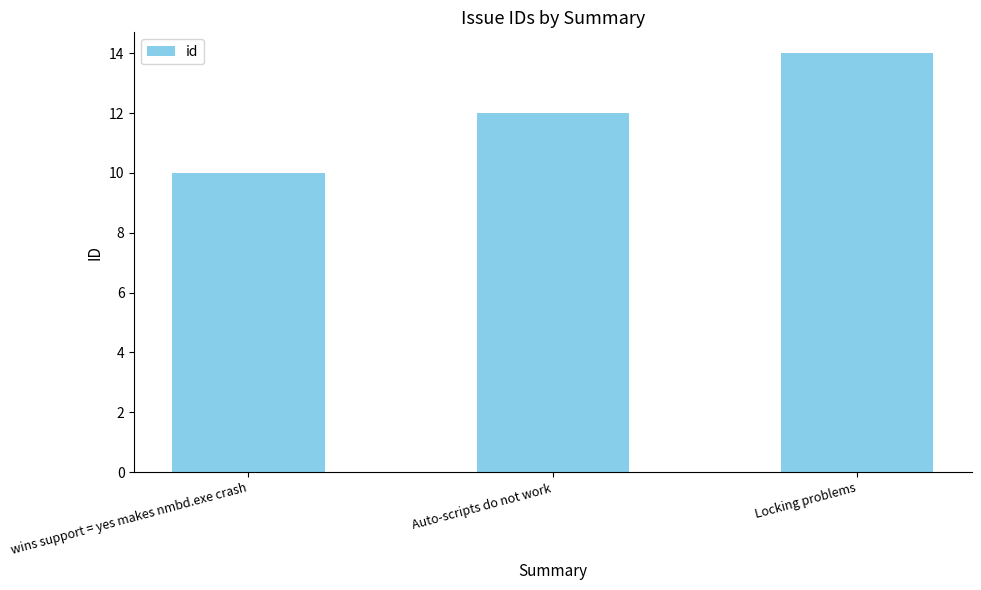

List the labels in order of value, largest first.

Locking problems, Auto-scripts do not work, wins support = yes makes nmbd.exe crash